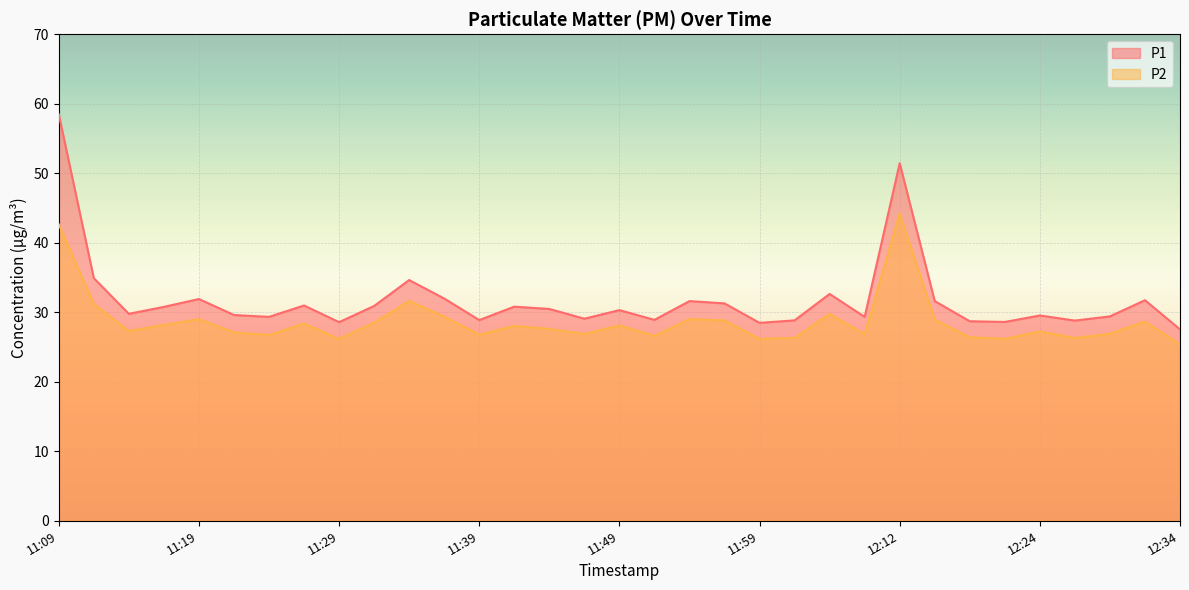

What is the difference between the maximum and minimum values in the P1 series?

30.9